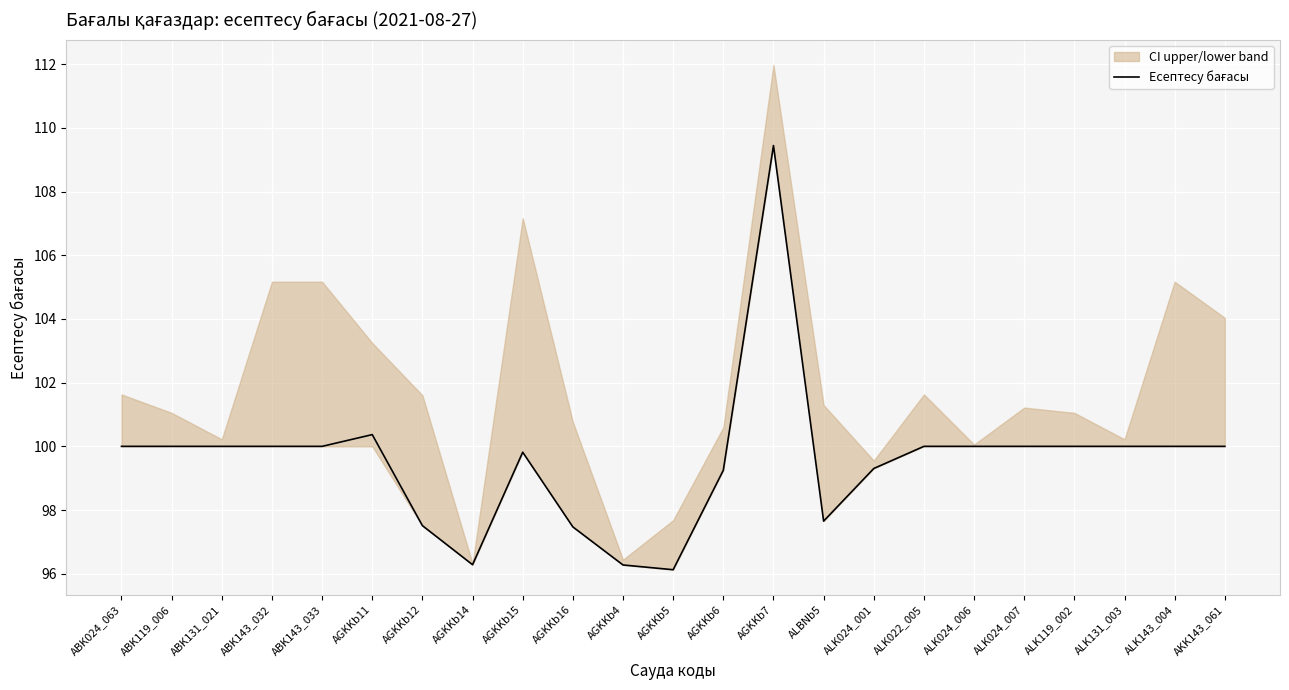

Reading right to left, transcribe all the data shown in this chart.

100.0	100.0	100.0	100.0	100.0	100.0	100.0	99.3	97.7	109.4	99.2	96.1	96.3	97.5	99.8	96.3	97.5	100.4	100.0	100.0	100.0	100.0	100.0